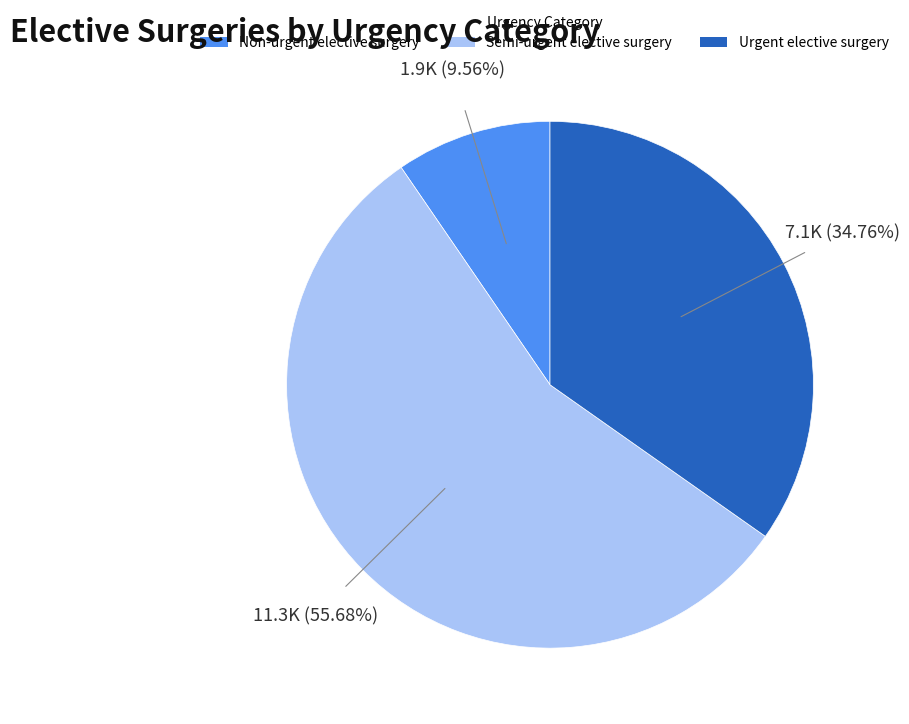

How many slices are in this pie chart?

3